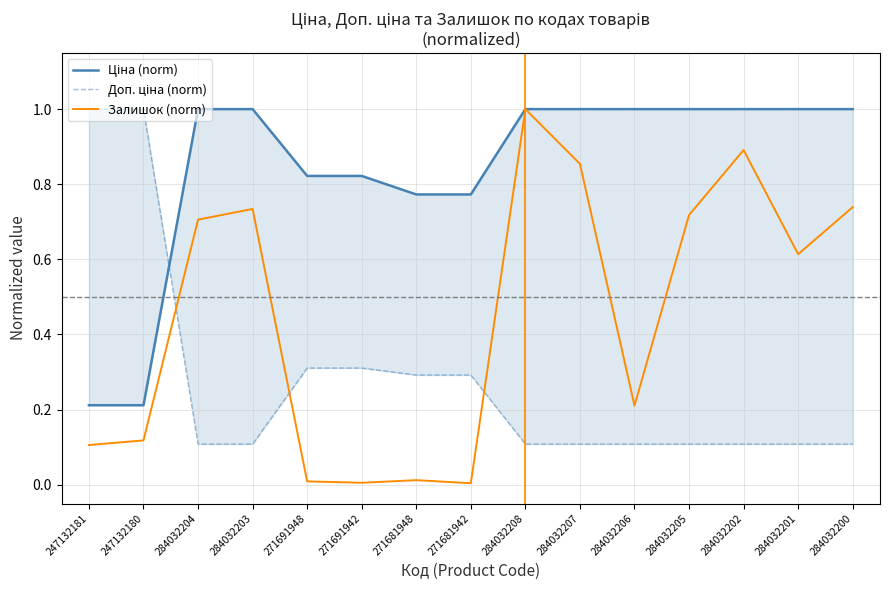

At which category is the sum across all series the highest?

284032208